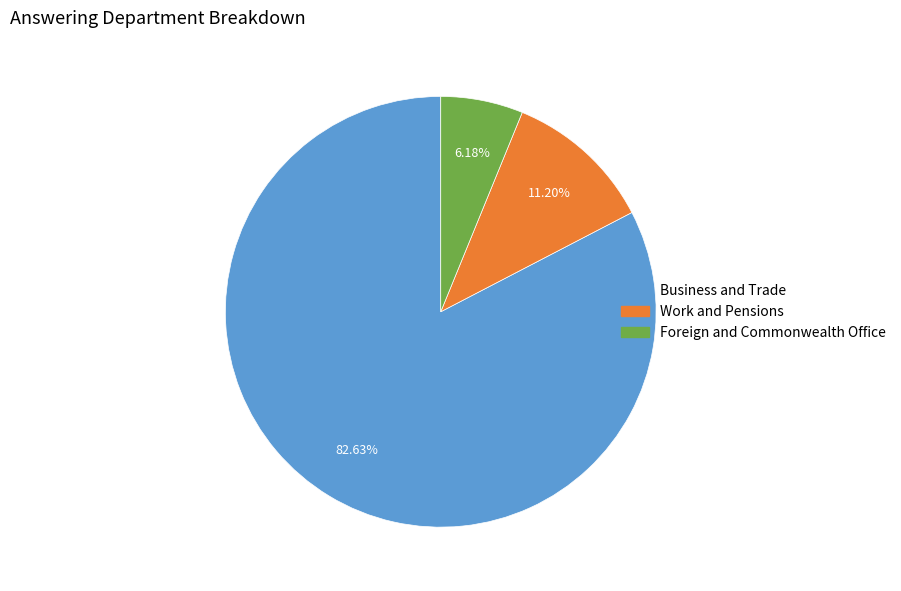

Is it true that Foreign and Commonwealth Office is 1% of the pie?

False